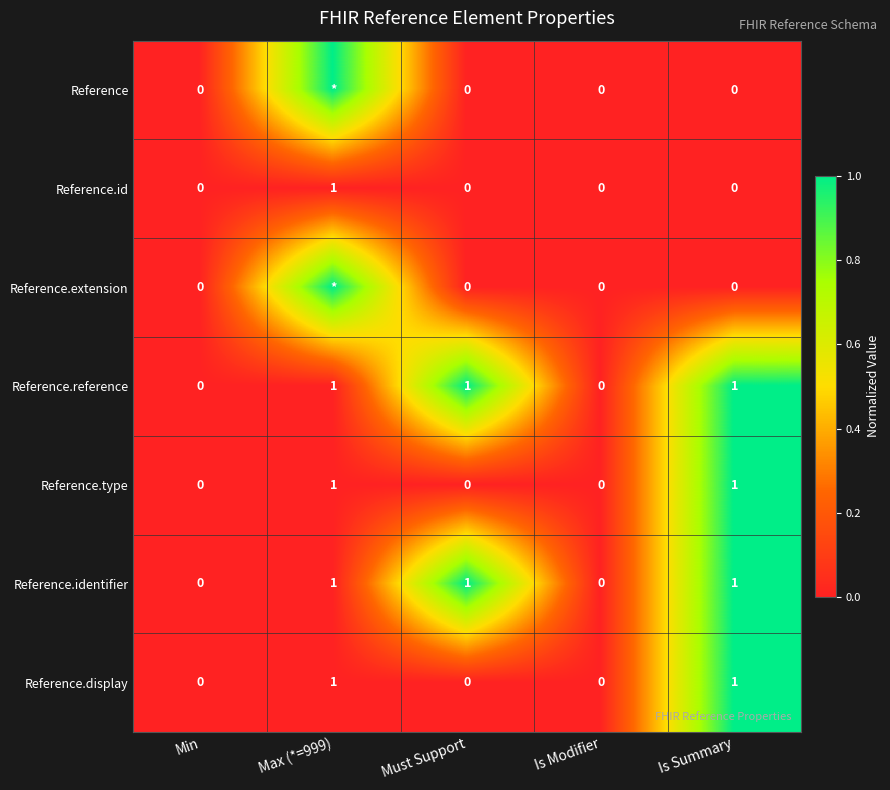

What is the difference between the highest and lowest values at Is Summary?

1